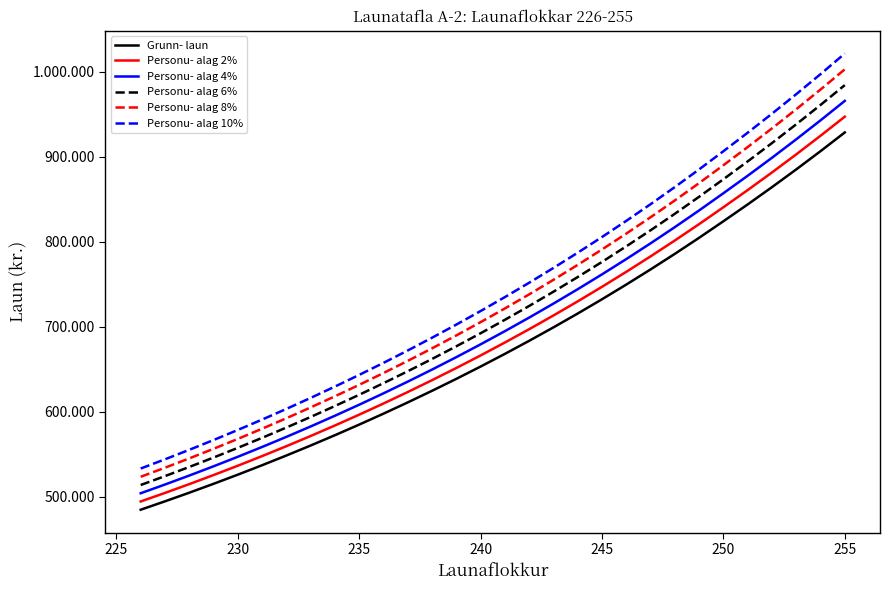

What are all the series names shown in the legend?

Grunn- laun, Personu- alag 2%, Personu- alag 4%, Personu- alag 6%, Personu- alag 8%, Personu- alag 10%